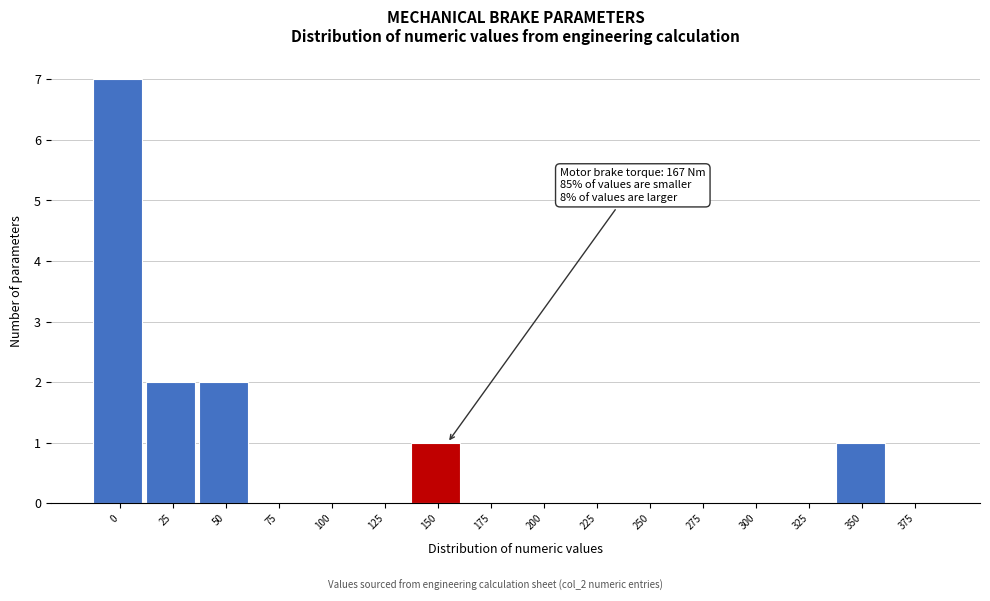

Reading left to right, list all the values displayed in this chart.

0=7	25=2	50=2	75=0	100=0	125=0	150=1	175=0	200=0	225=0	250=0	275=0	300=0	325=0	350=1	375=0